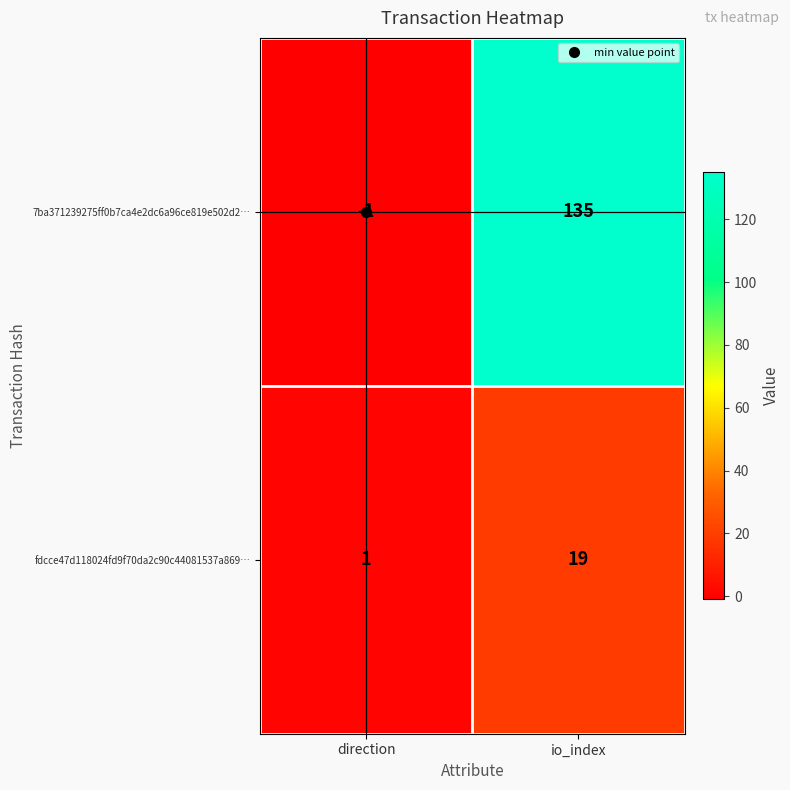

List the series in order of their overall mean, highest first.

7ba371239275ff0b7ca4e2dc6a96ce819e502d2…, fdcce47d118024fd9f70da2c90c44081537a869…